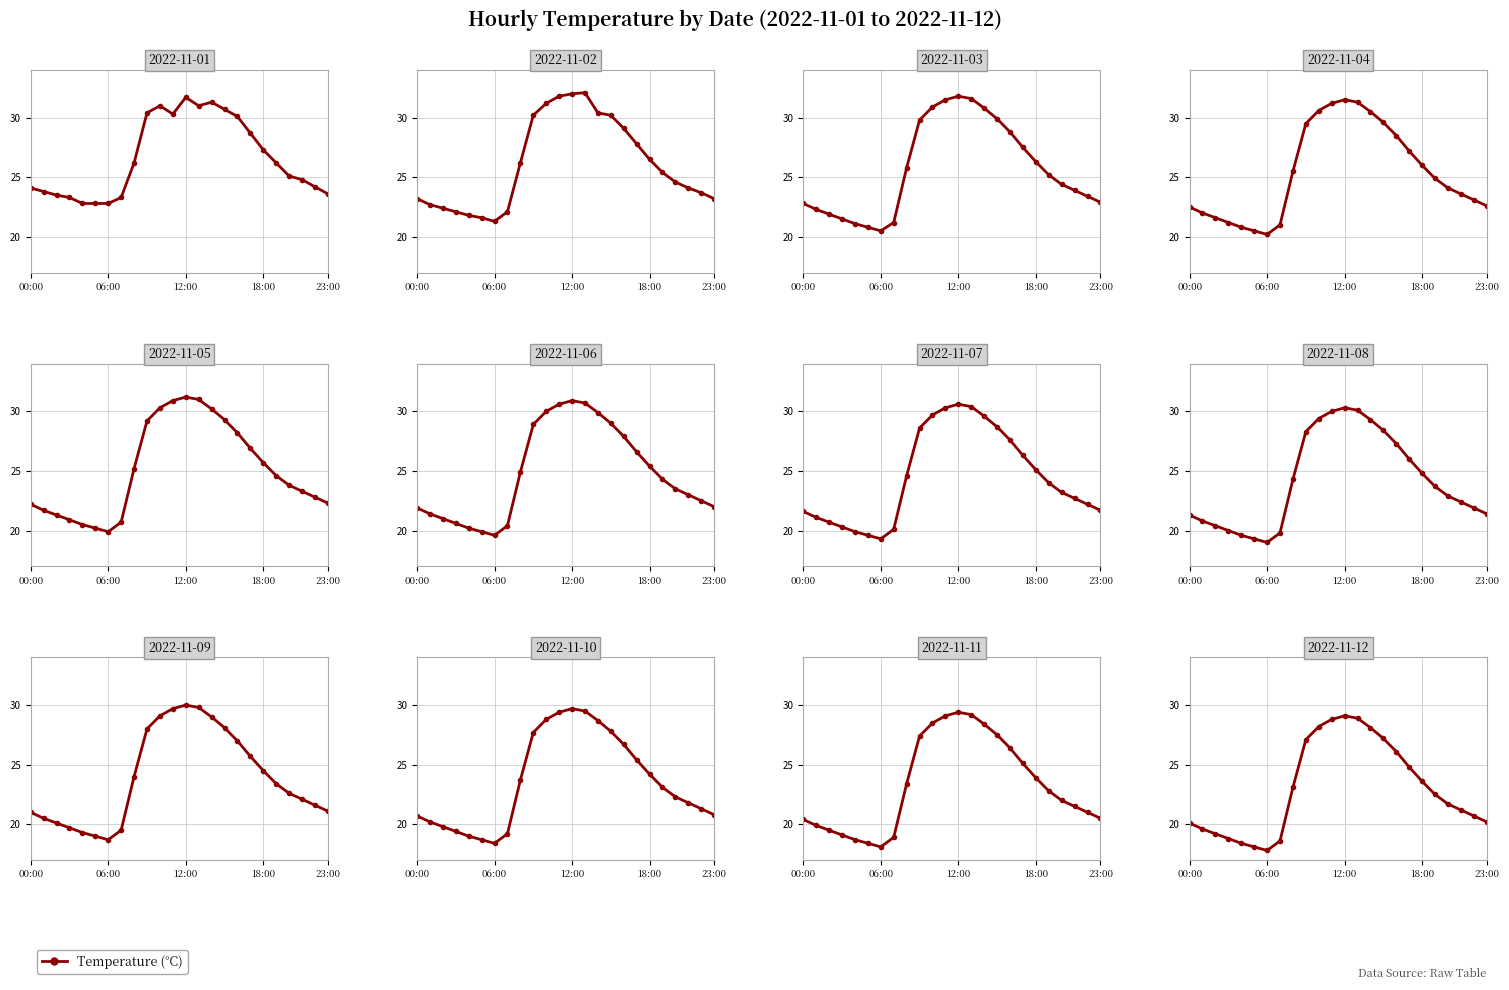

At which category does the chart reach its peak across all series?

12:00